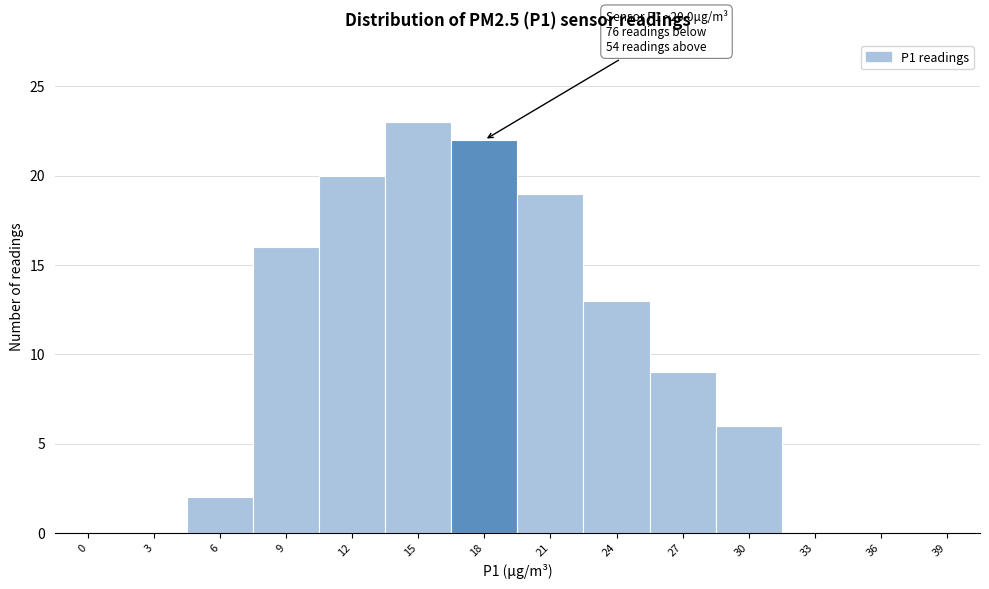

Reading right to left, transcribe all the data shown in this chart.

39=0	36=0	33=0	30=6	27=9	24=13	21=19	18=22	15=23	12=20	9=16	6=2	3=0	0=0